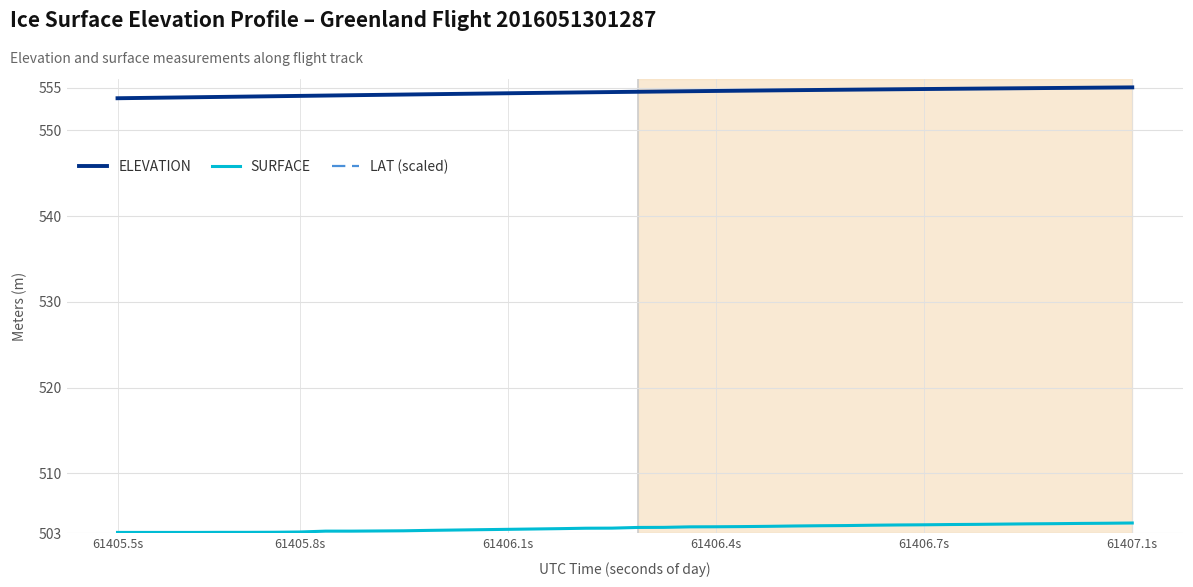

Which series has the largest range (max minus min)?

ELEVATION